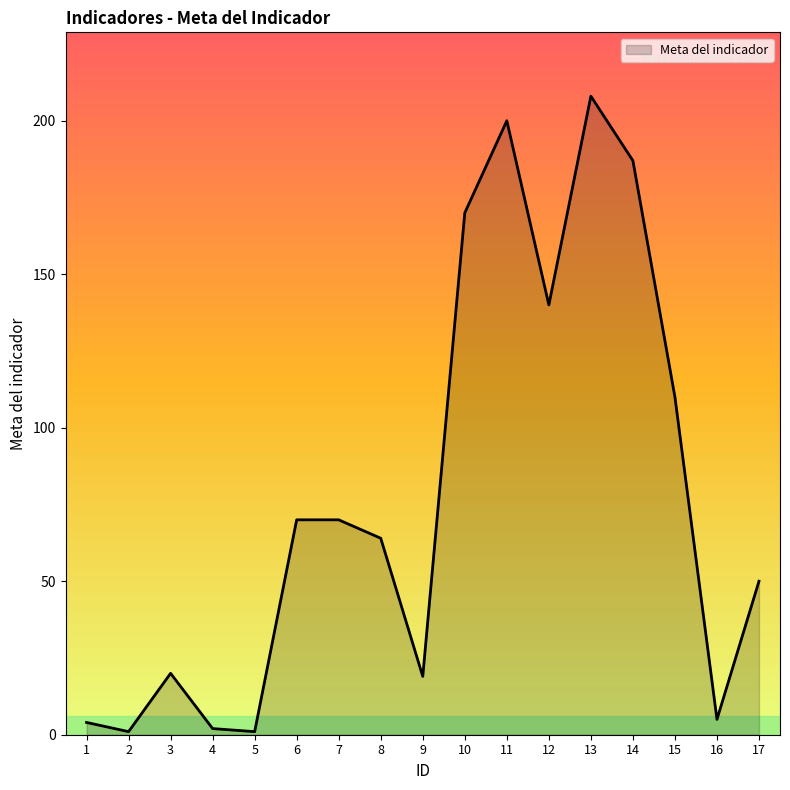

The value at 17 is 33. True or false?

False